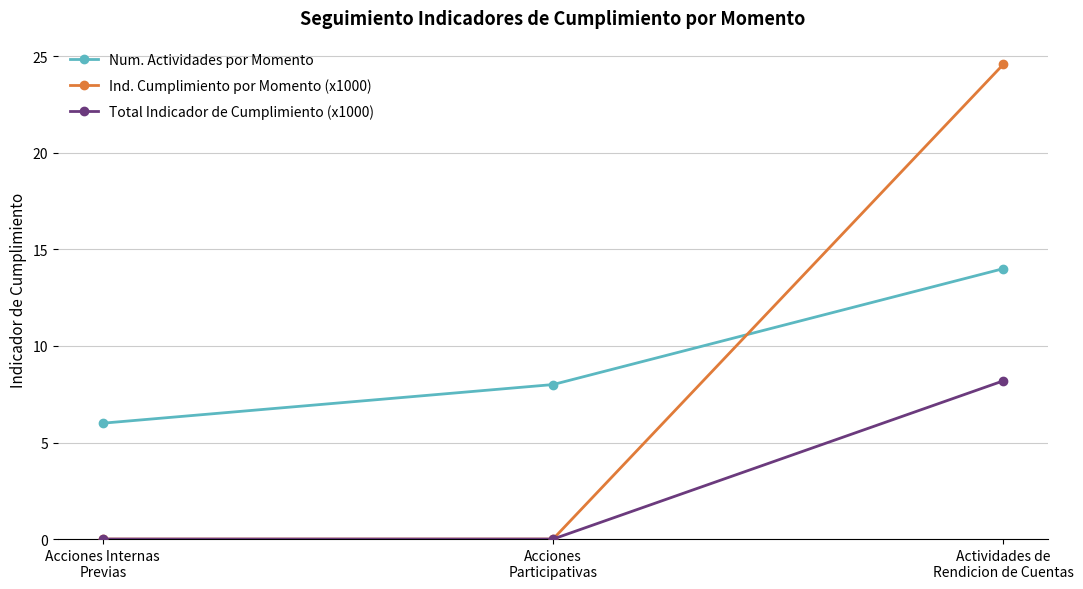

Count the number of categories in the chart.

3